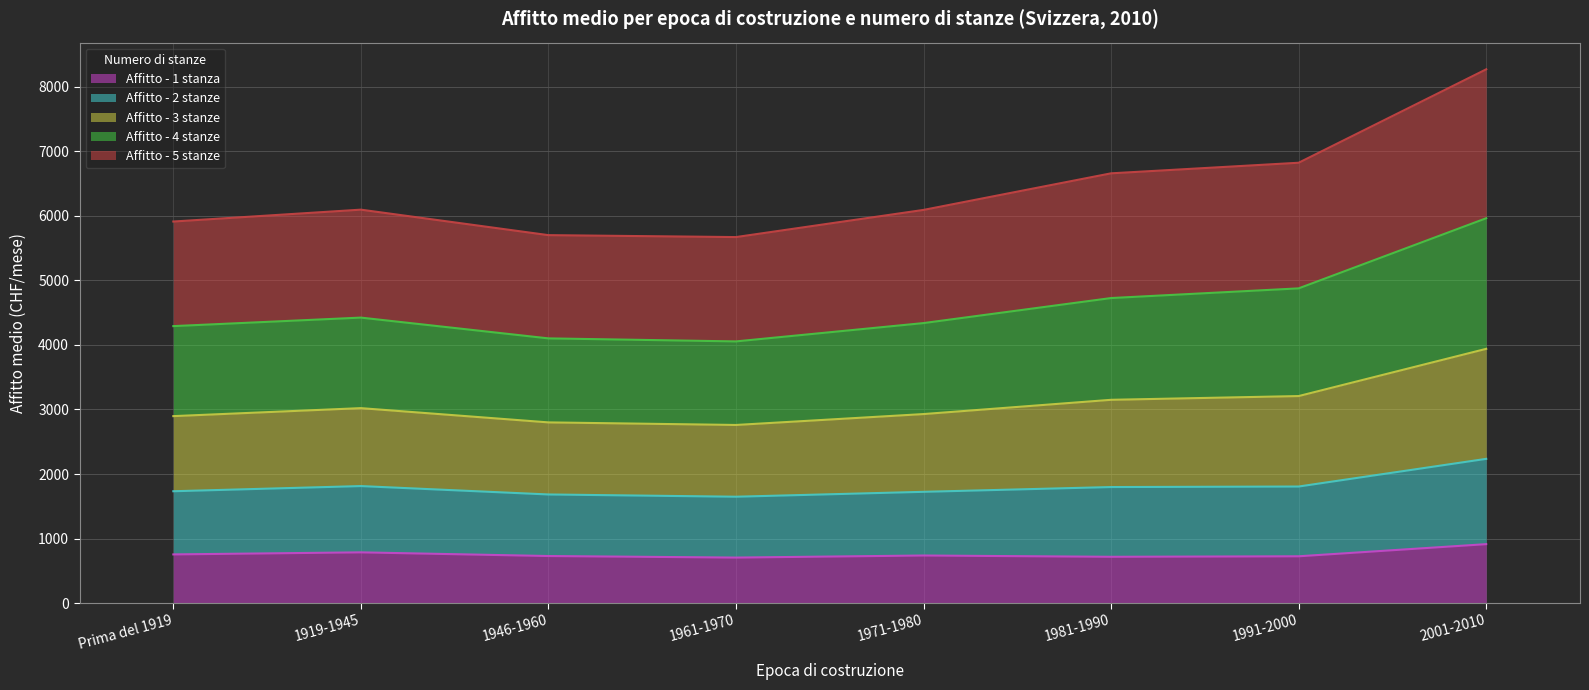

What position from the right is 1961-1970?

5